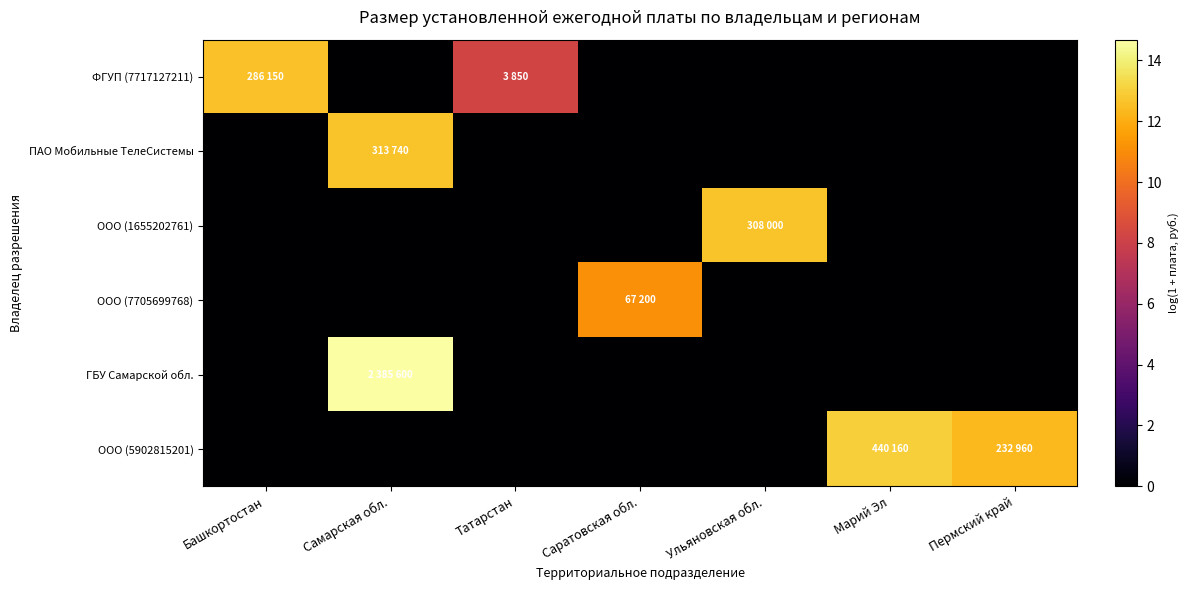

Reading left to right, transcribe all the data shown in this chart.

ФГУП (7717127211): Башкортостан=12.6	Самарская обл.=0.0	Татарстан=8.3	Саратовская обл.=0.0	Ульяновская обл.=0.0	Марий Эл=0.0	Пермский край=0.0
ПАО Мобильные ТелеСистемы: Башкортостан=0.0	Самарская обл.=12.7	Татарстан=0.0	Саратовская обл.=0.0	Ульяновская обл.=0.0	Марий Эл=0.0	Пермский край=0.0
ООО (1655202761): Башкортостан=0.0	Самарская обл.=0.0	Татарстан=0.0	Саратовская обл.=0.0	Ульяновская обл.=12.6	Марий Эл=0.0	Пермский край=0.0
ООО (7705699768): Башкортостан=0.0	Самарская обл.=0.0	Татарстан=0.0	Саратовская обл.=11.1	Ульяновская обл.=0.0	Марий Эл=0.0	Пермский край=0.0
ГБУ Самарской обл.: Башкортостан=0.0	Самарская обл.=14.7	Татарстан=0.0	Саратовская обл.=0.0	Ульяновская обл.=0.0	Марий Эл=0.0	Пермский край=0.0
ООО (5902815201): Башкортостан=0.0	Самарская обл.=0.0	Татарстан=0.0	Саратовская обл.=0.0	Ульяновская обл.=0.0	Марий Эл=13.0	Пермский край=12.4